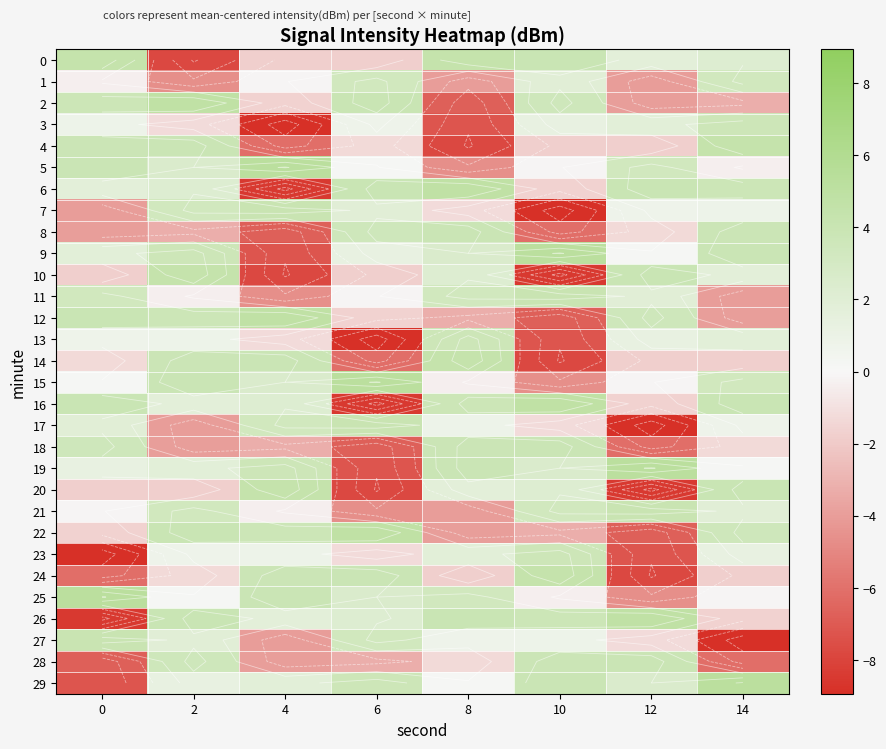

At how many categories does at least one series exceed 0?

8